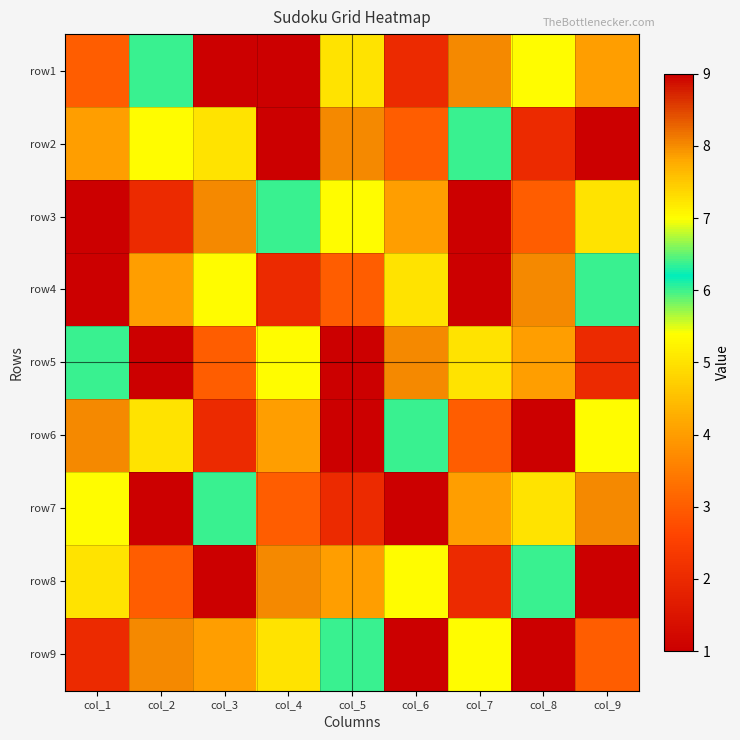

At col_8, list the series in order from largest to smallest.

row9, row4, row1, row8, row7, row5, row3, row2, row6